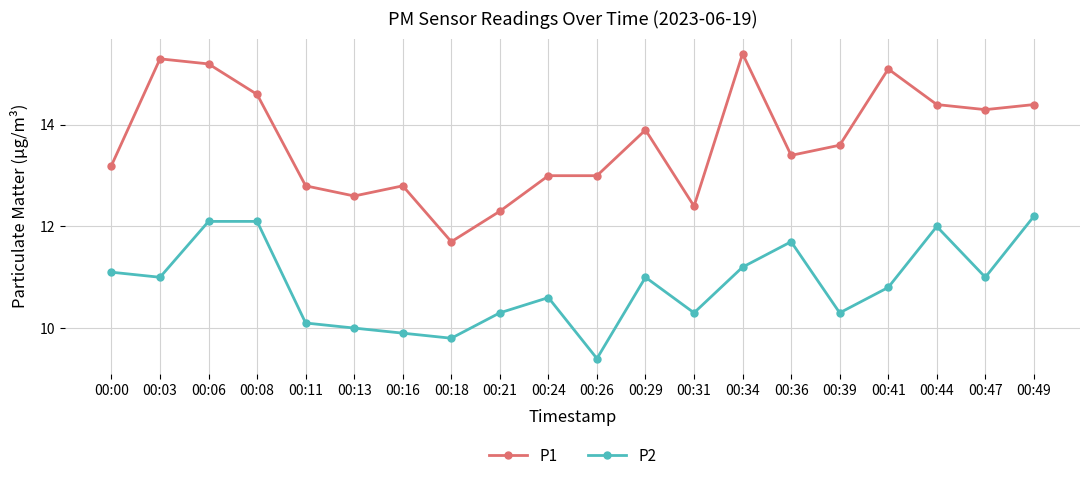

What is the value of the P2 point at the 9th from the left?

10.3